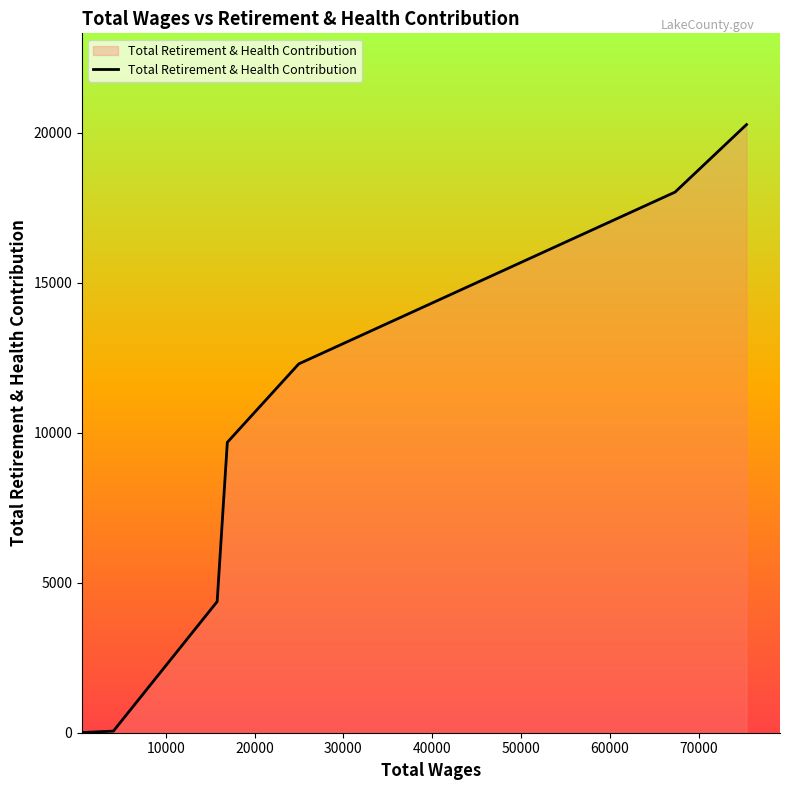

What is the difference between the maximum and minimum values?

20271